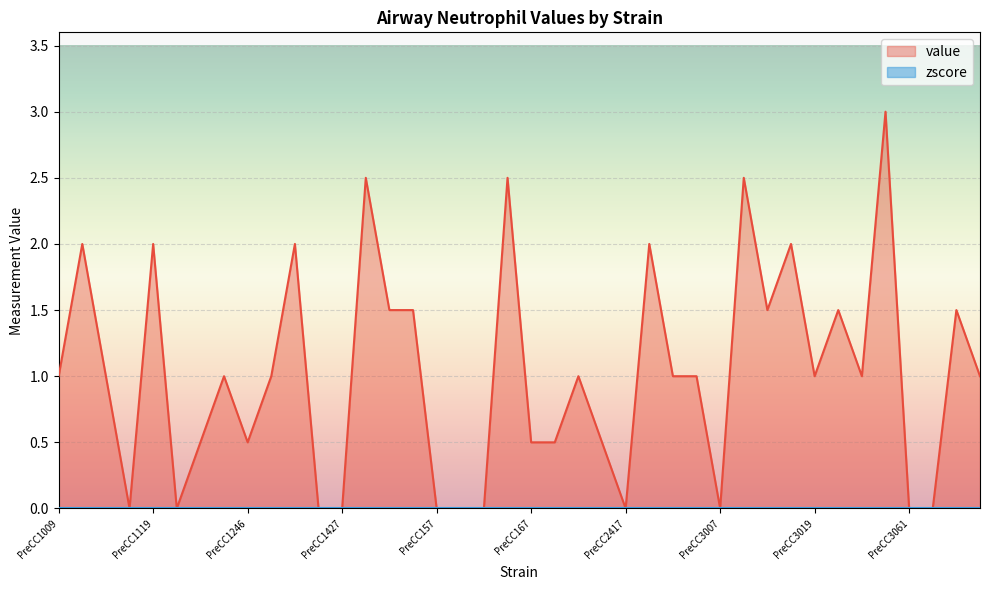

The chart shows a value of 1.1 at PreCC157. True or false?

False